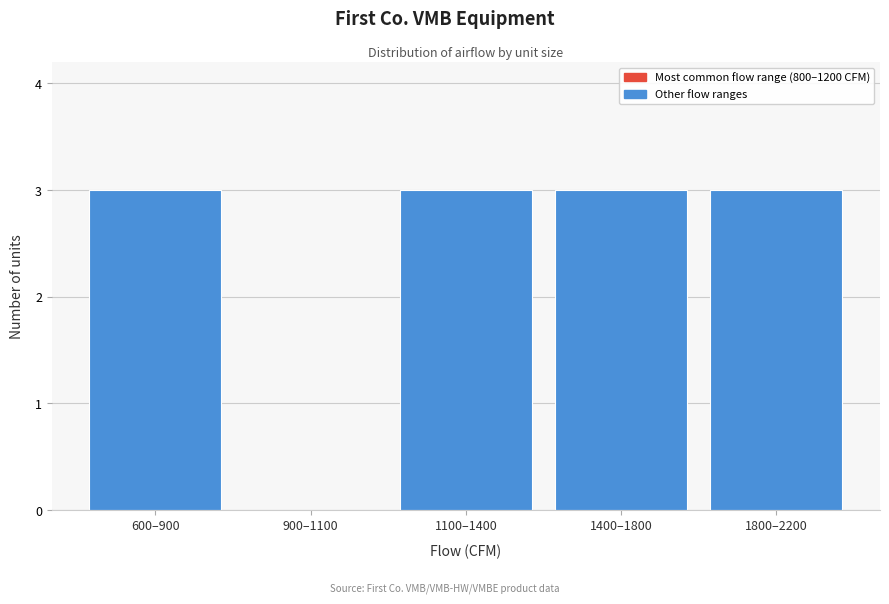

Reading left to right, what are all the values shown in this chart?

600–900=3	900–1100=0	1100–1400=3	1400–1800=3	1800–2200=3